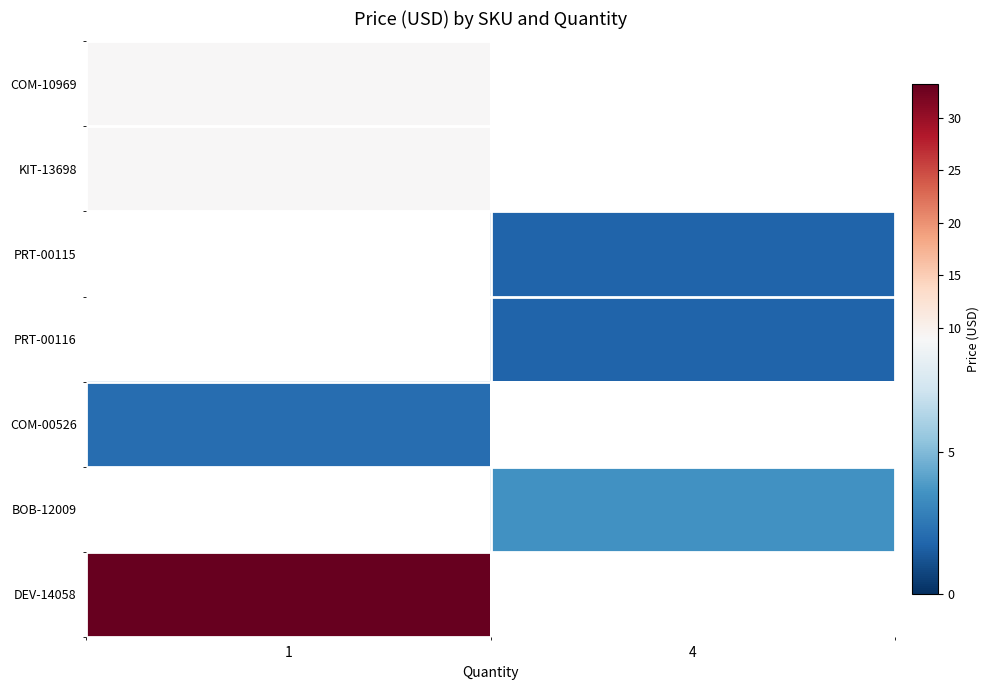

How many data points does each series have?

2